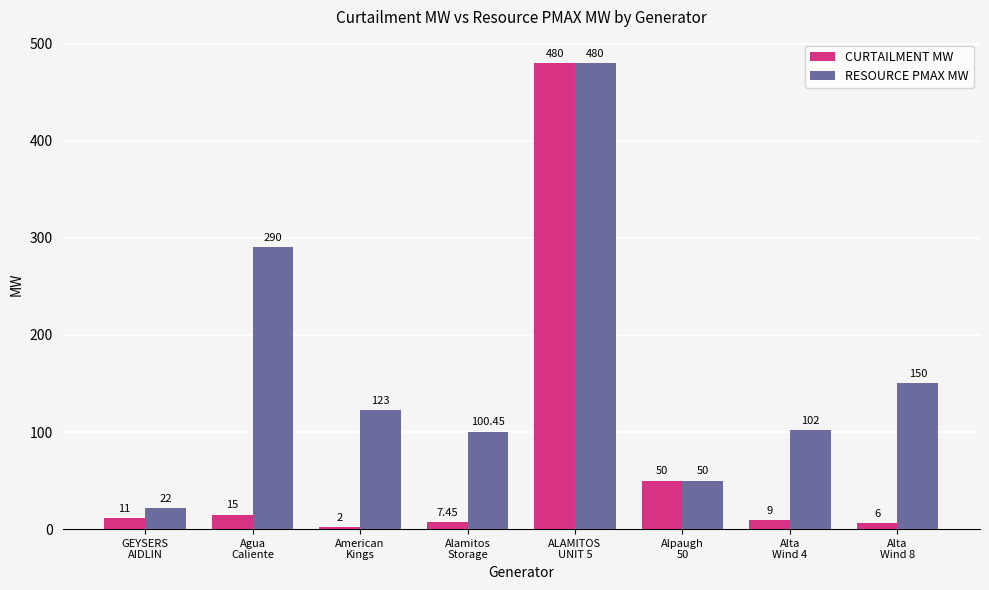

At which category is the sum across all series the highest?

ALAMITOS
UNIT 5